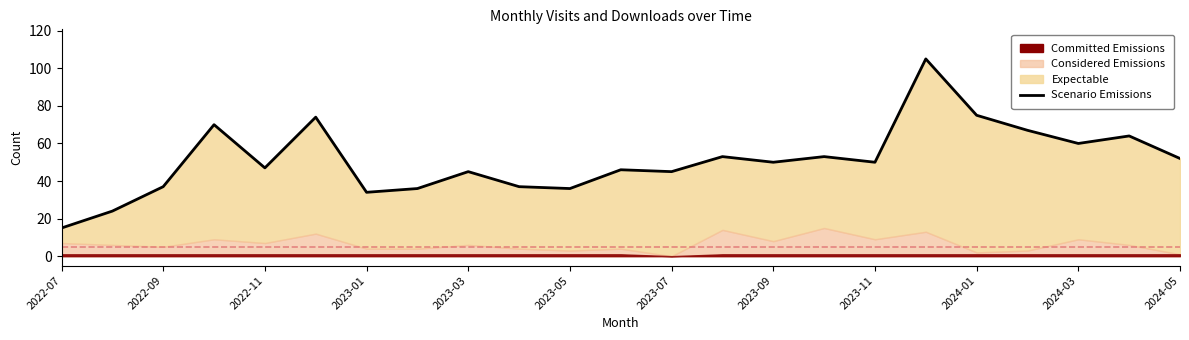

Does the chart display data point markers on the line(s)?

No